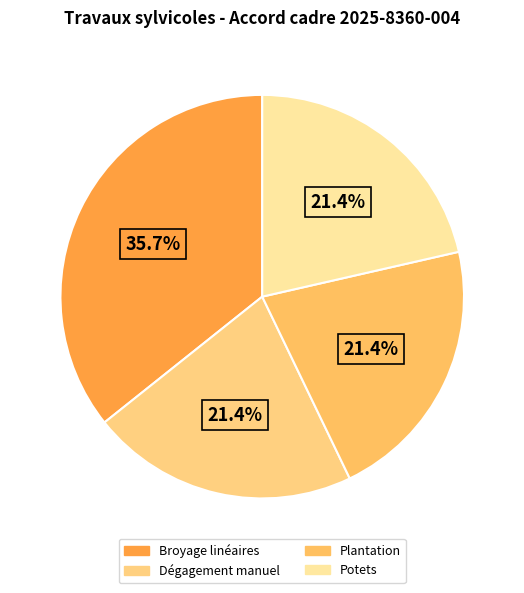

What is the change in value from Broyage linéaires to Potets?

-2